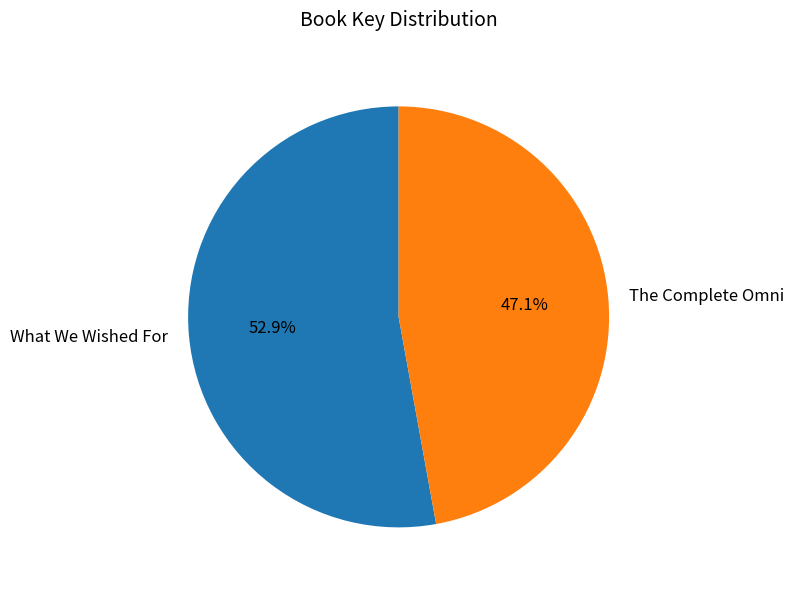

To the nearest percent, what percentage of the pie is The Complete Omni?

47%